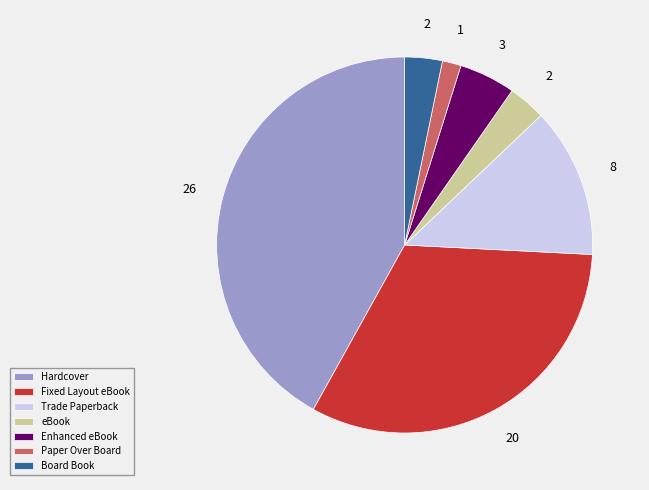

Is the sum of Hardcover and eBook greater than half?

No